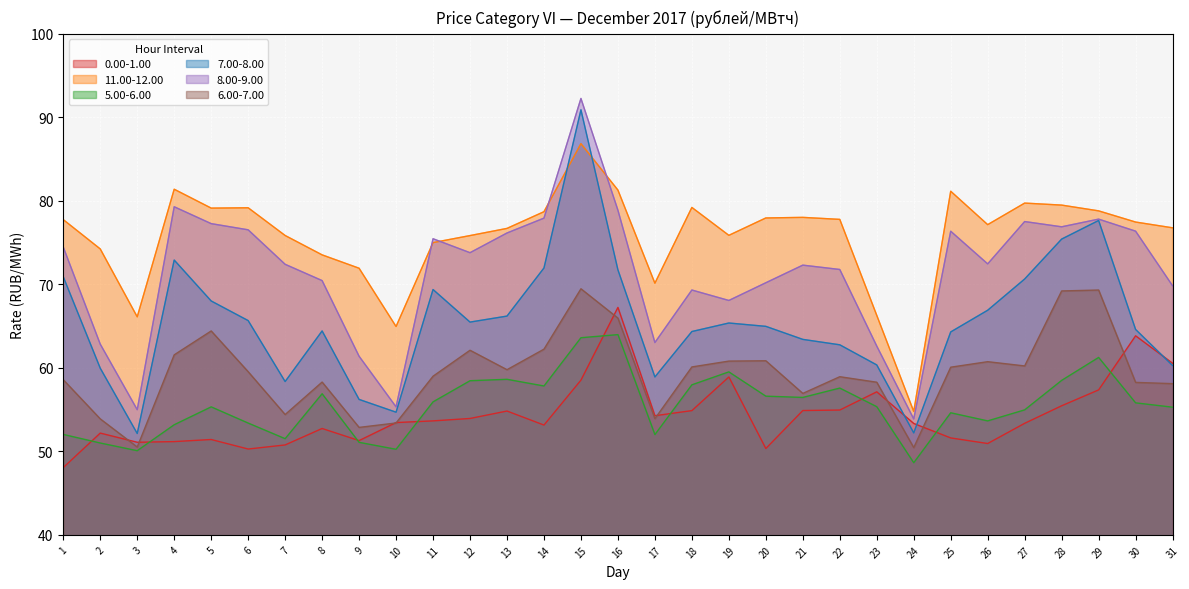

At which category is the sum across all series the highest?

15